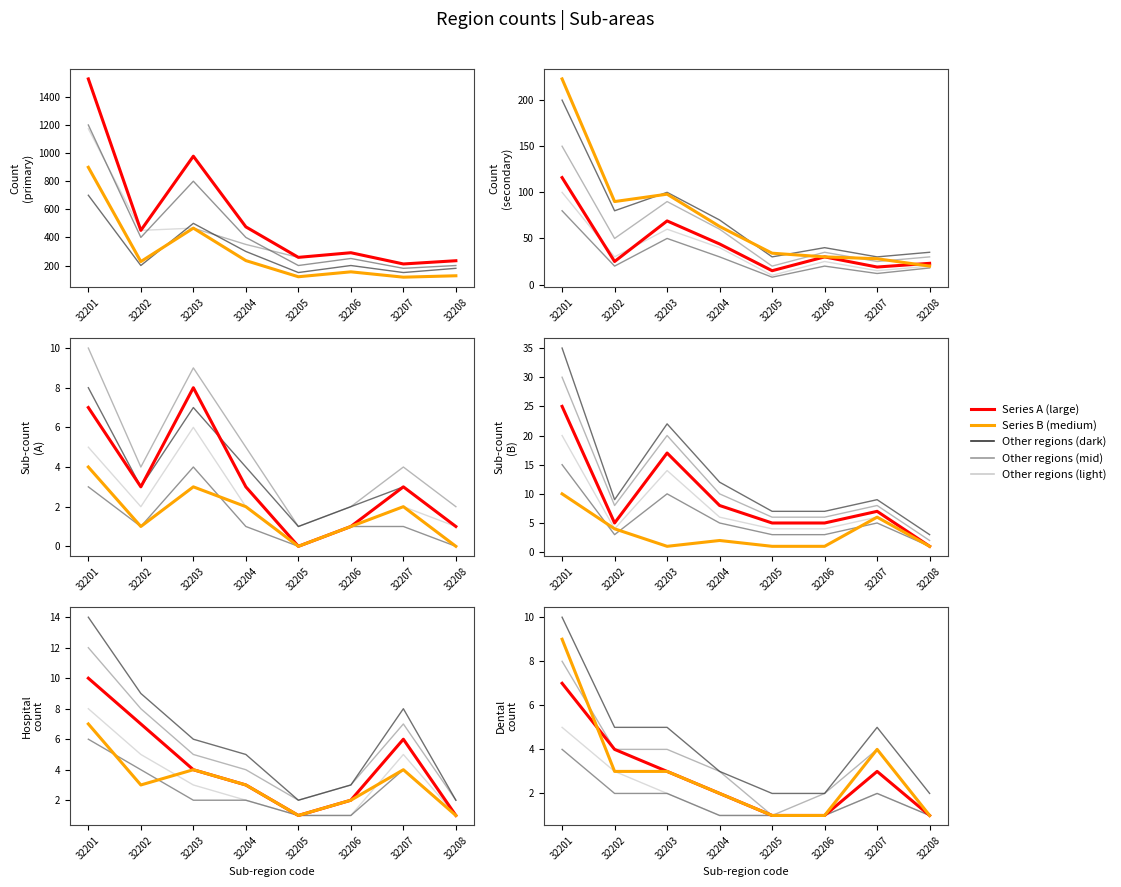

Reading left to right, extract all data points from this chart.

col1_primary: 32201=1528	32202=450	32203=978	32204=475	32205=258	32206=291	32207=211	32208=234
col1_secondary: 32201=116	32202=25	32203=69	32204=44	32205=15	32206=30	32207=19	32208=23
col2_secondary: 32201=7	32202=3	32203=8	32204=3	32205=0	32206=1	32207=3	32208=1
col3_secondary: 32201=25	32202=5	32203=17	32204=8	32205=5	32206=5	32207=7	32208=1